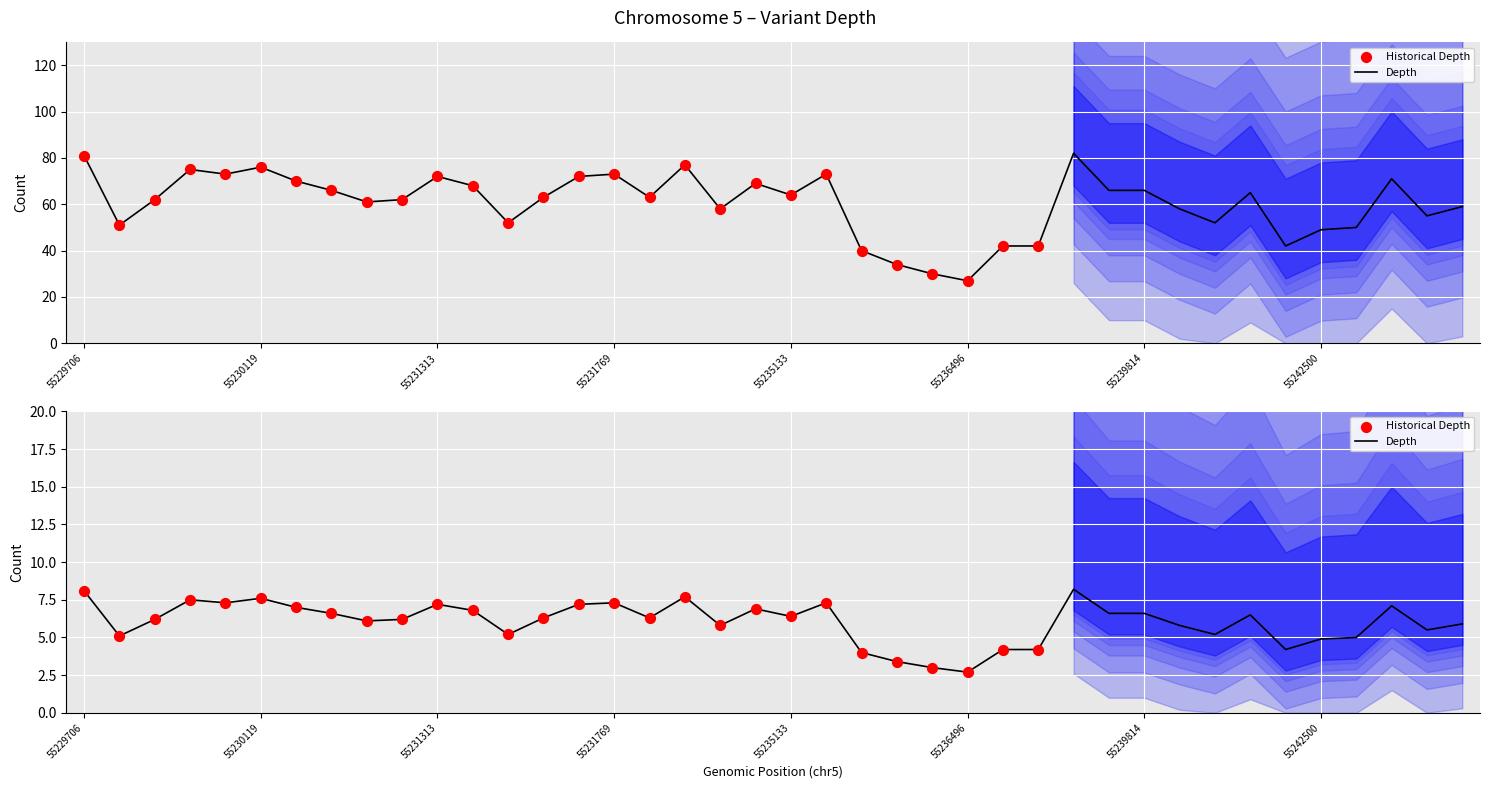

At which category is the sum across all series the highest?

5:55238493